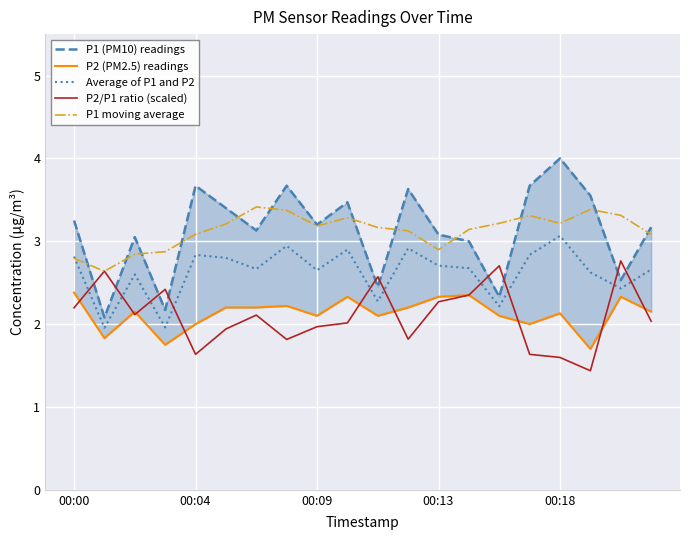

What is the maximum value for P1 moving average?

3.4